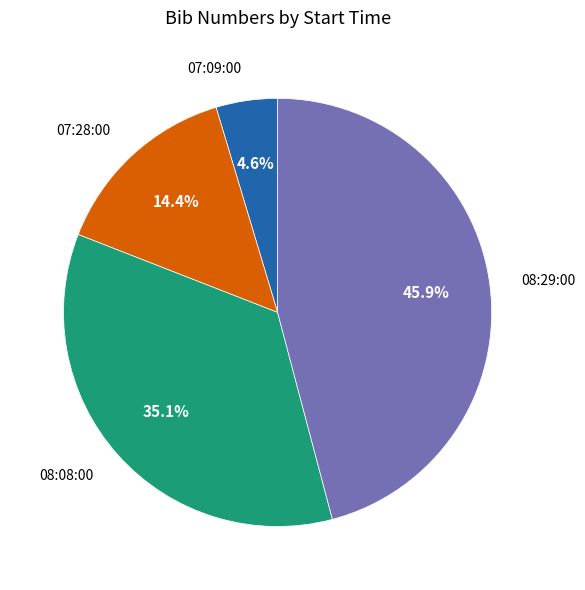

Does 08:08:00 represent more than half of the total?

No